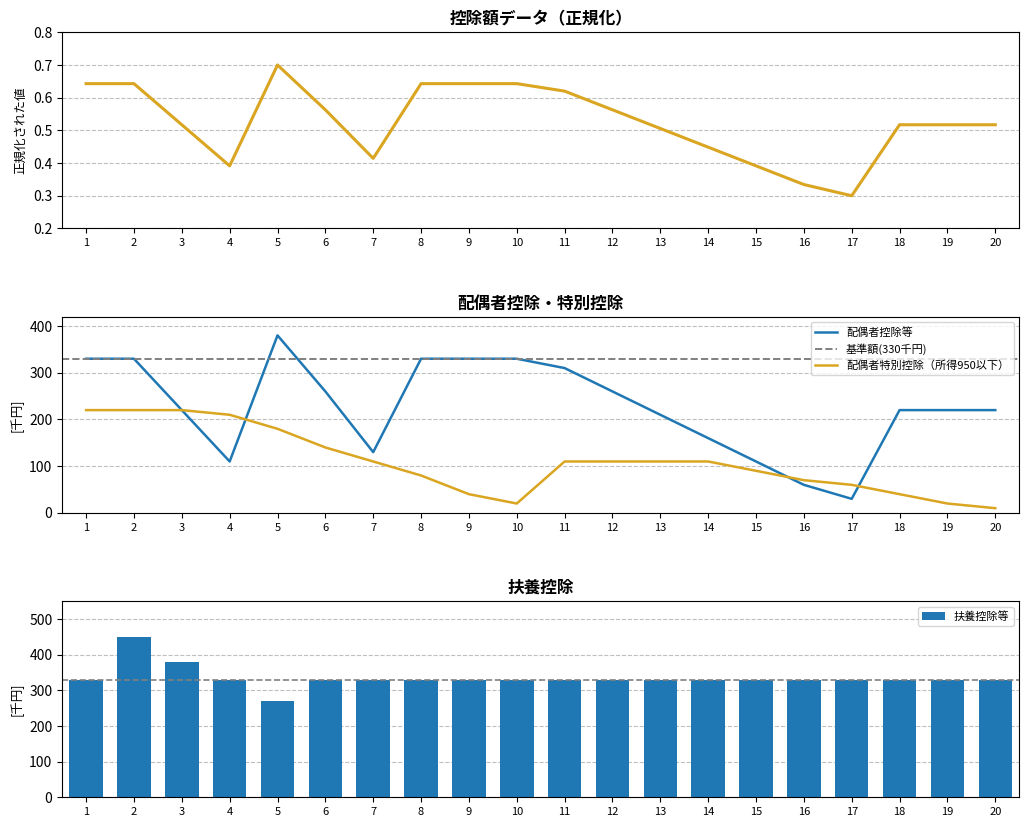

Where does the 扶養控除等 series first go above 330?

2